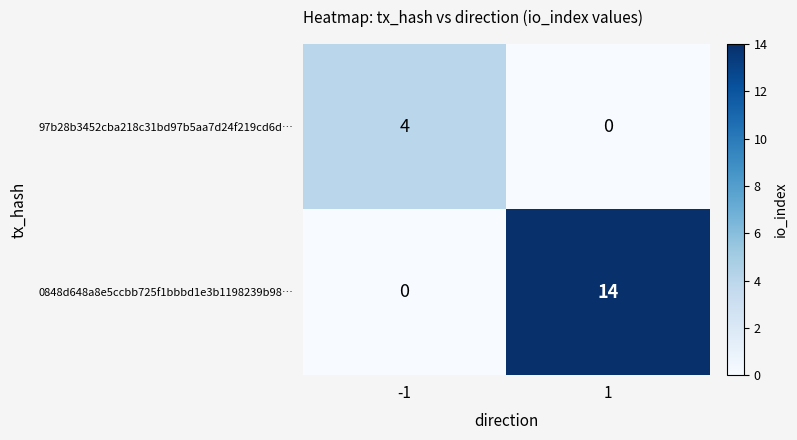

Rank the series at 1 from highest to lowest value.

0848d648a8e5ccbb725f1bbbd1e3b1198239b98…, 97b28b3452cba218c31bd97b5aa7d24f219cd6d…